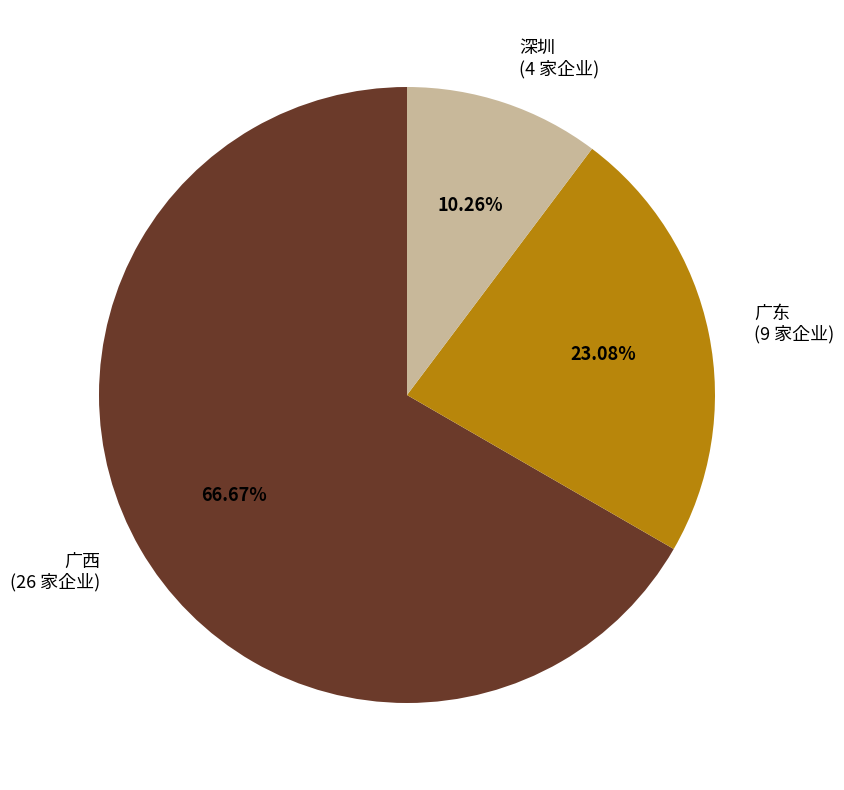

How many segments does this pie chart have?

3